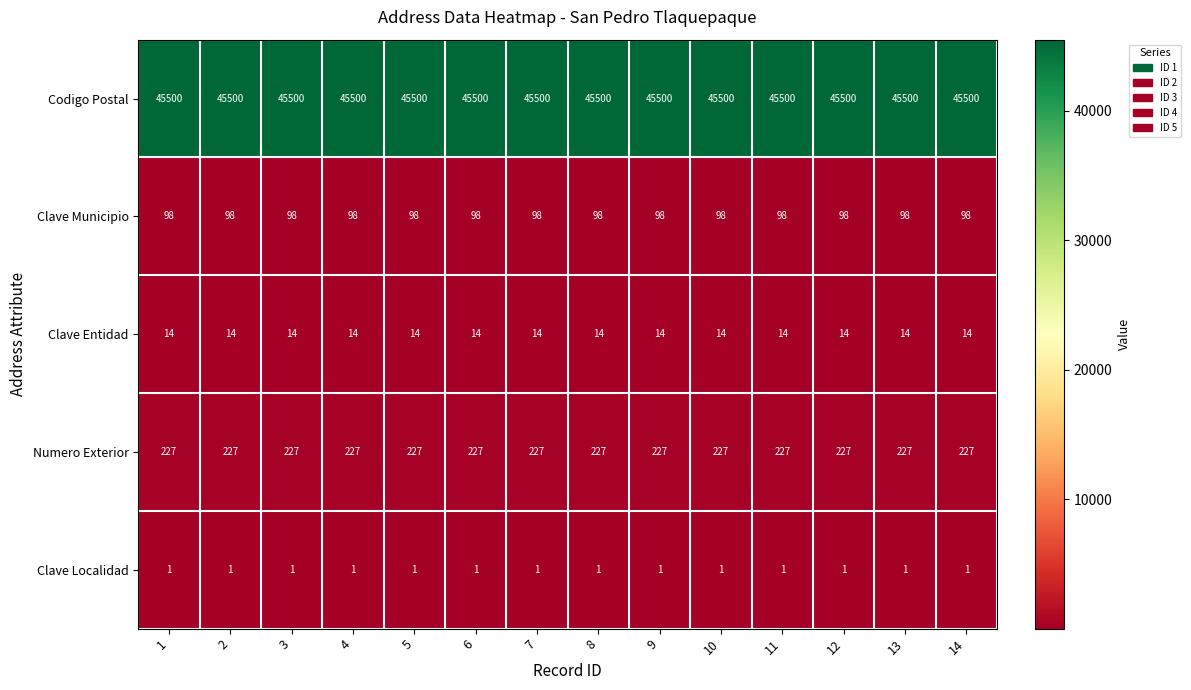

Count the number of categories in the chart.

14